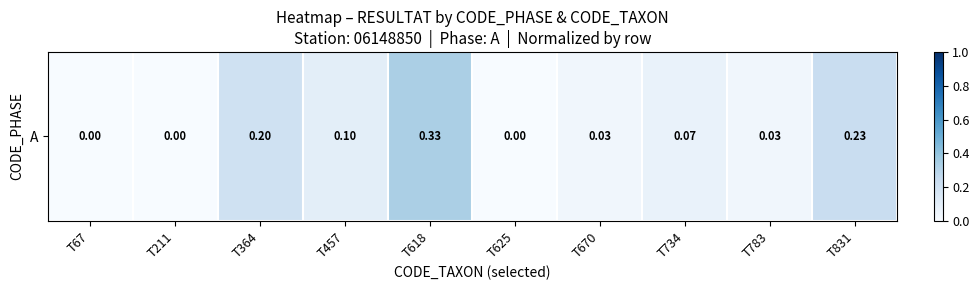

How many values are between 0 and 1?

10